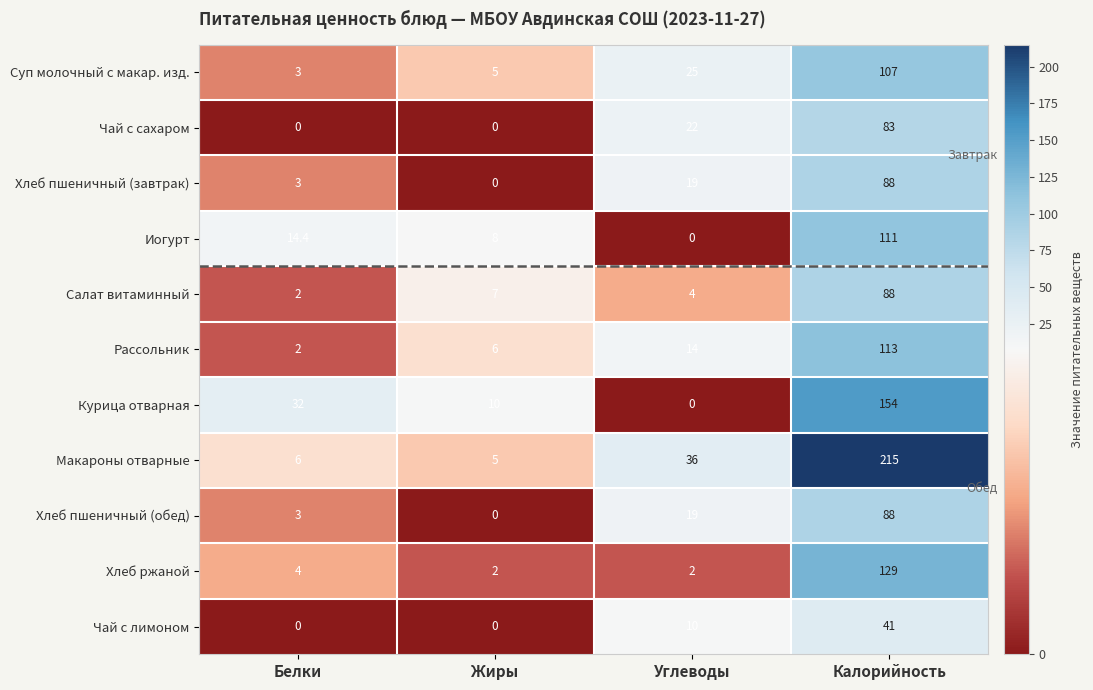

Is it true that Иогурт equals 0.0 at Углеводы?

True